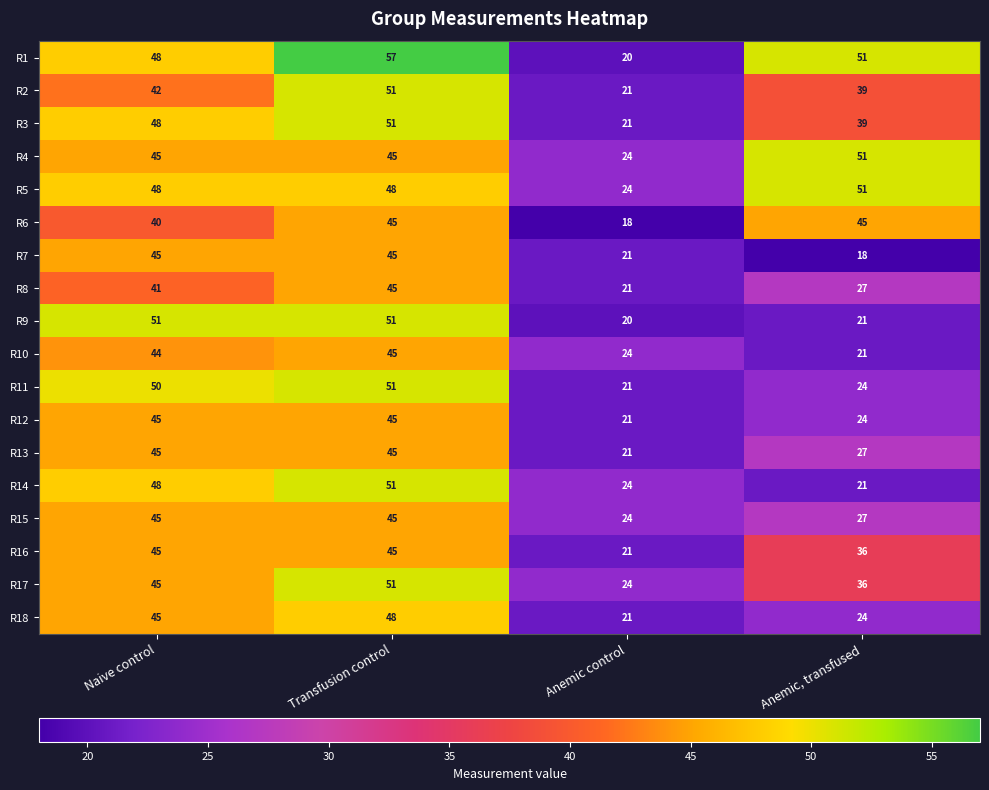

At which category is the sum across all series the highest?

Transfusion control